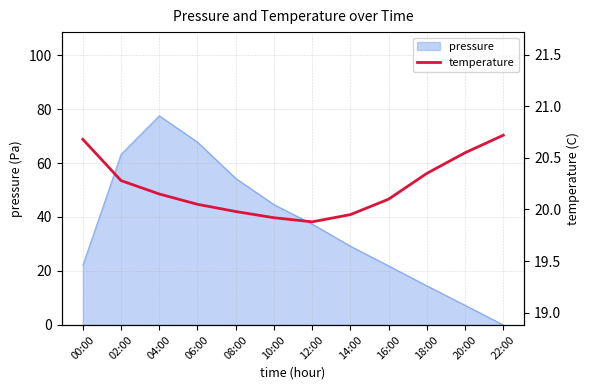

Count the number of categories in the chart.

12